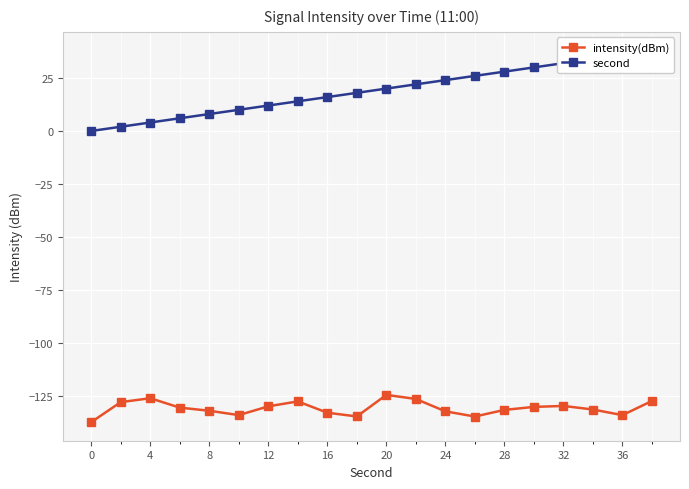

What are all the series names shown in the legend?

intensity(dBm), second